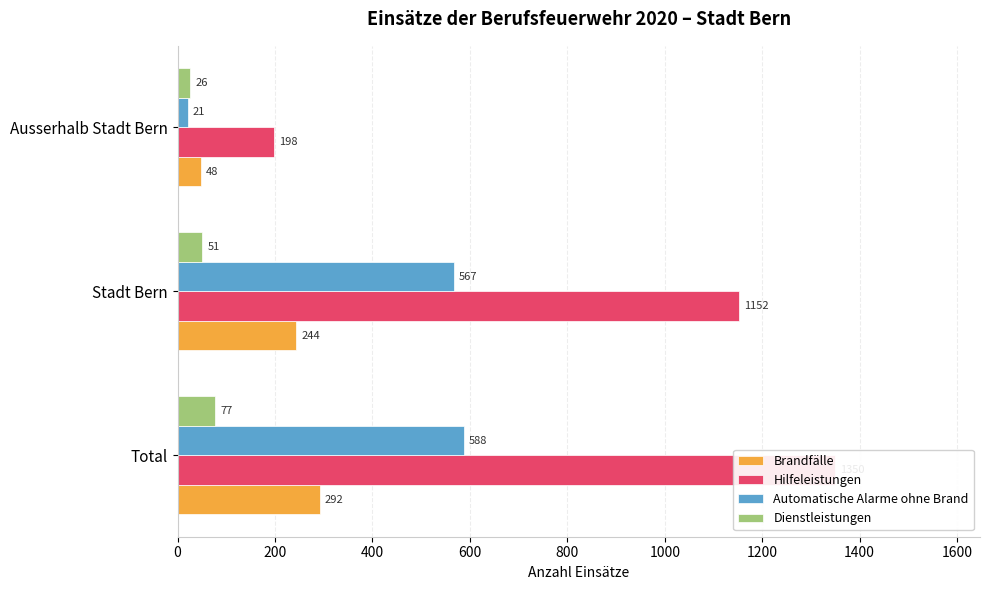

How many Hilfeleistungen values are between 198 and 1350?

3